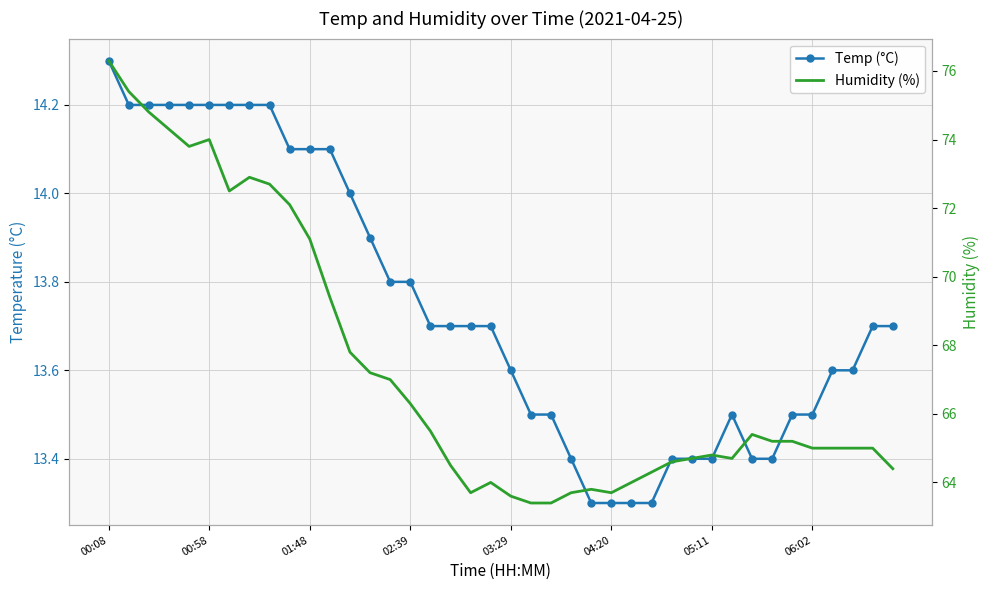

At how many categories does at least one series exceed 71?

11